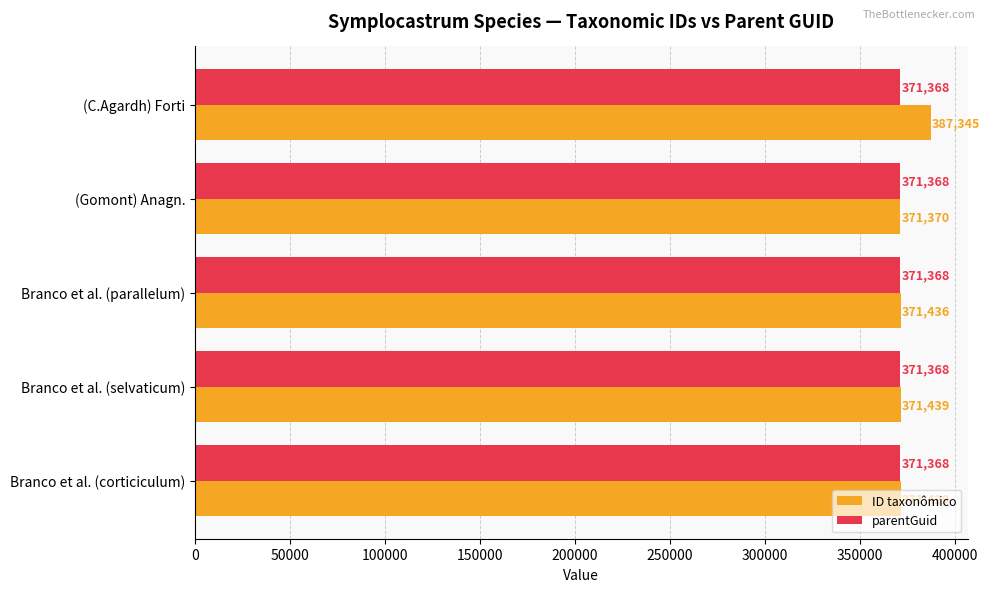

Which series changed the most between (C.Agardh) Forti and (Gomont) Anagn.?

ID taxonômico